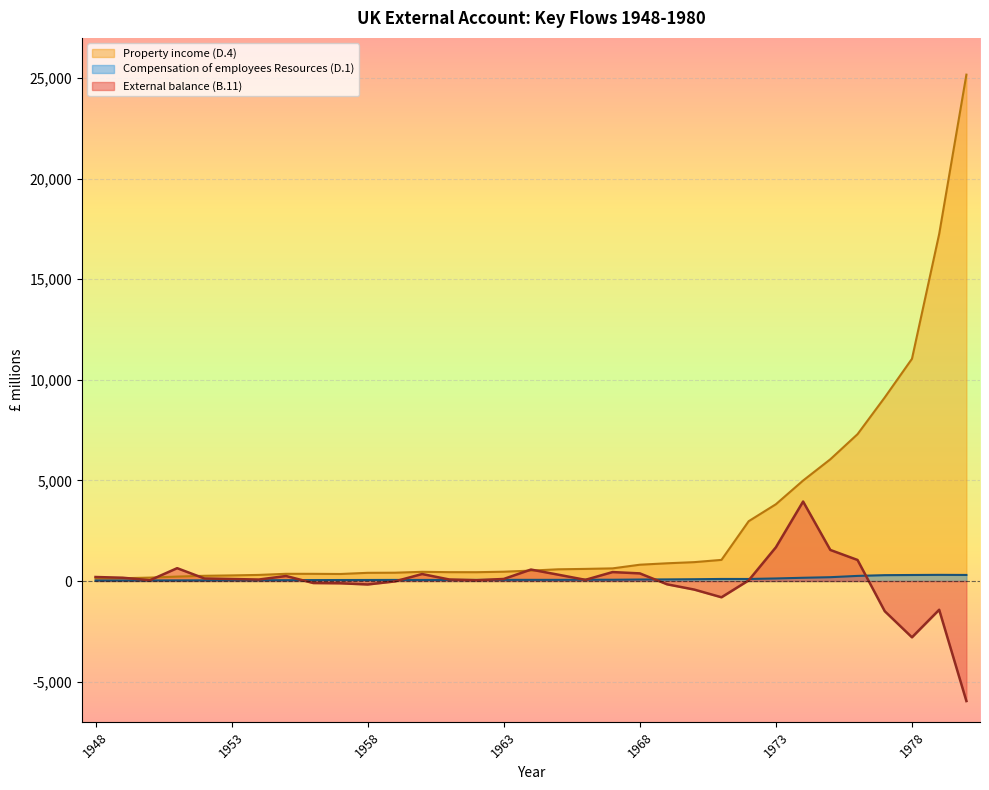

What is the difference between the second highest and second lowest values in the Compensation of employees Resources (D.1) series?

273